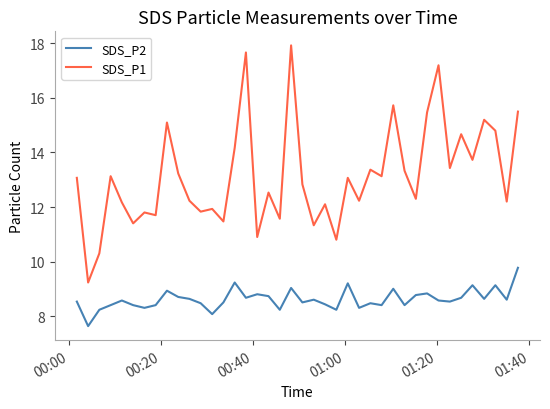

How many values in the SDS_P1 series are below 13?

20